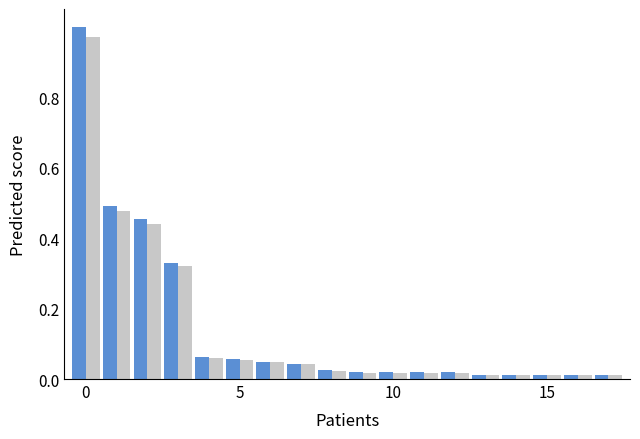

How many distinct data groups are displayed?

2